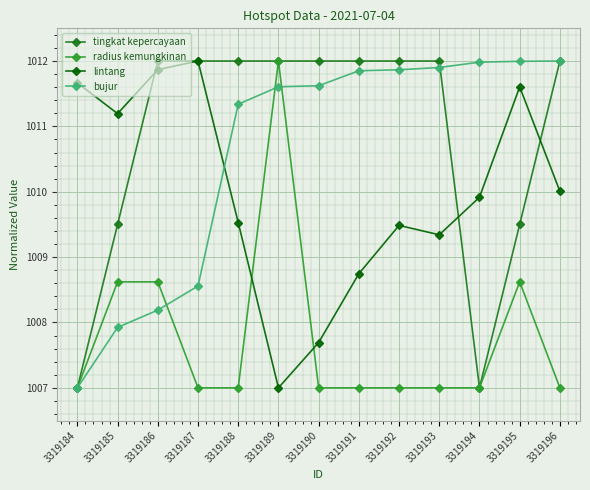

Count the number of categories in the chart.

13